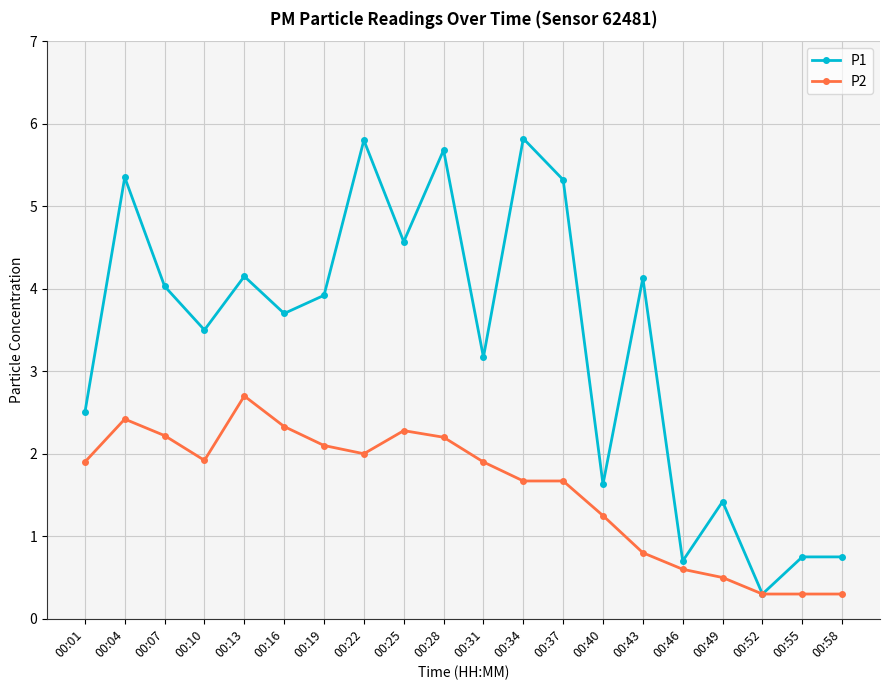

Which series has the largest total across all categories?

P1